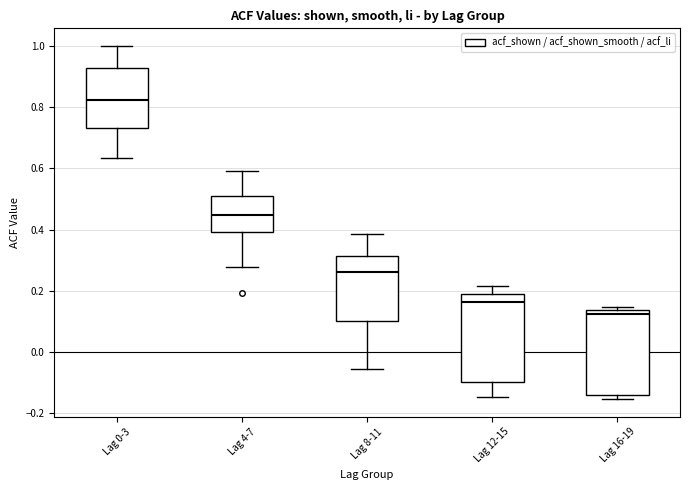

Reading left to right, transcribe this box plot: for each box, give where its median line is, the range the box spans, and where its two whiskers end, as read against the y-axis. The values are not printed on the chart, so give them approximately, as read against the axis.

Lag 0-3: median 0.82, box 0.74 to 0.92, whiskers 0.64 to 1.00
Lag 4-7: median 0.44, box 0.40 to 0.52, whiskers 0.28 to 0.60
Lag 8-11: median 0.26, box 0.10 to 0.32, whiskers -0.06 to 0.38
Lag 12-15: median 0.16, box -0.10 to 0.18, whiskers -0.14 to 0.22
Lag 16-19: median 0.12, box -0.14 to 0.14, whiskers -0.16 to 0.14 (just above the box's upper edge)